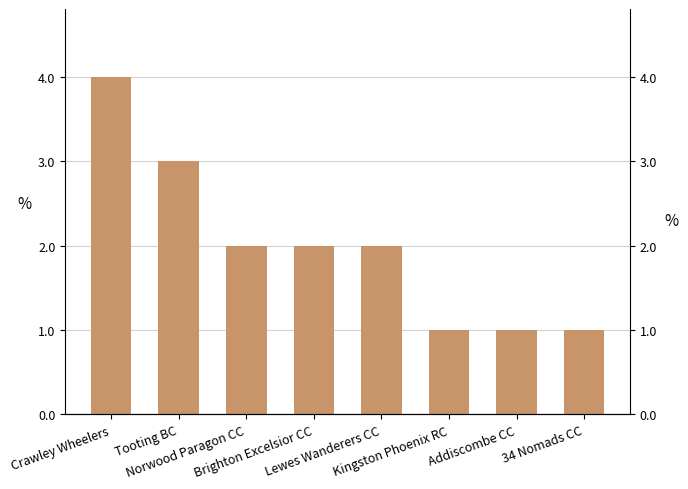

What is the sum of all values?

16